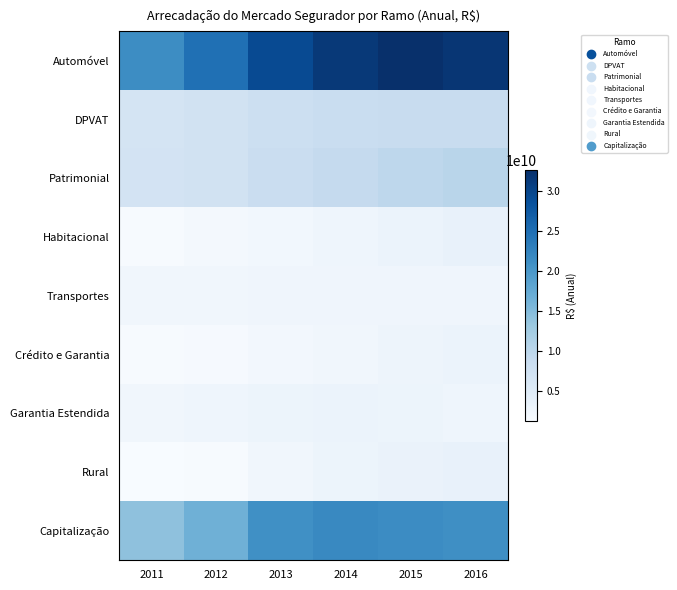

Which series has the widest spread of values?

Automóvel